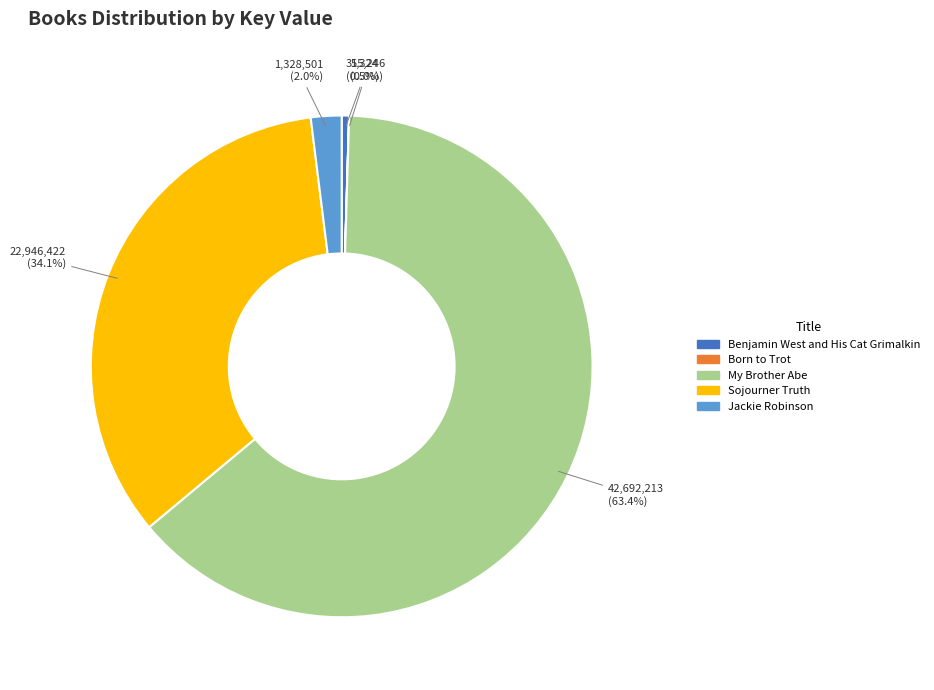

What is the largest slice in the pie chart?

My Brother Abe